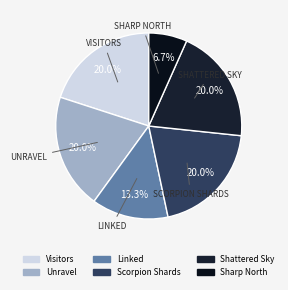

How many segments does this pie chart have?

6